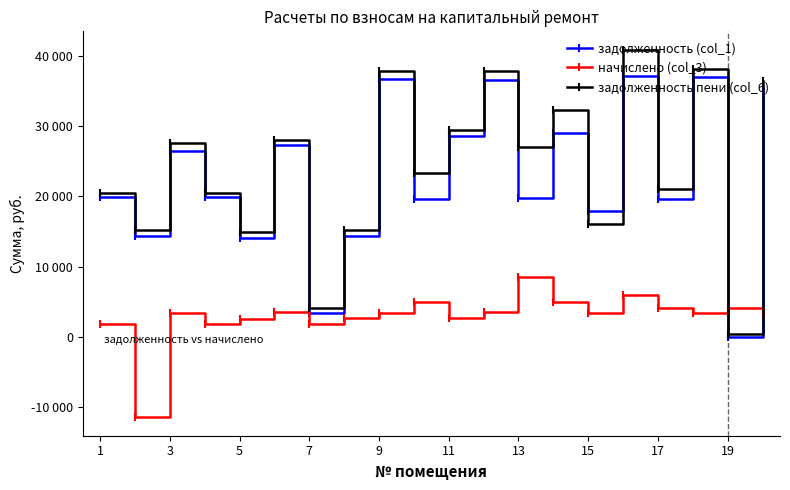

True or false: задолженность (col_1) and задолженность пени (col_6) cross at least once.

True